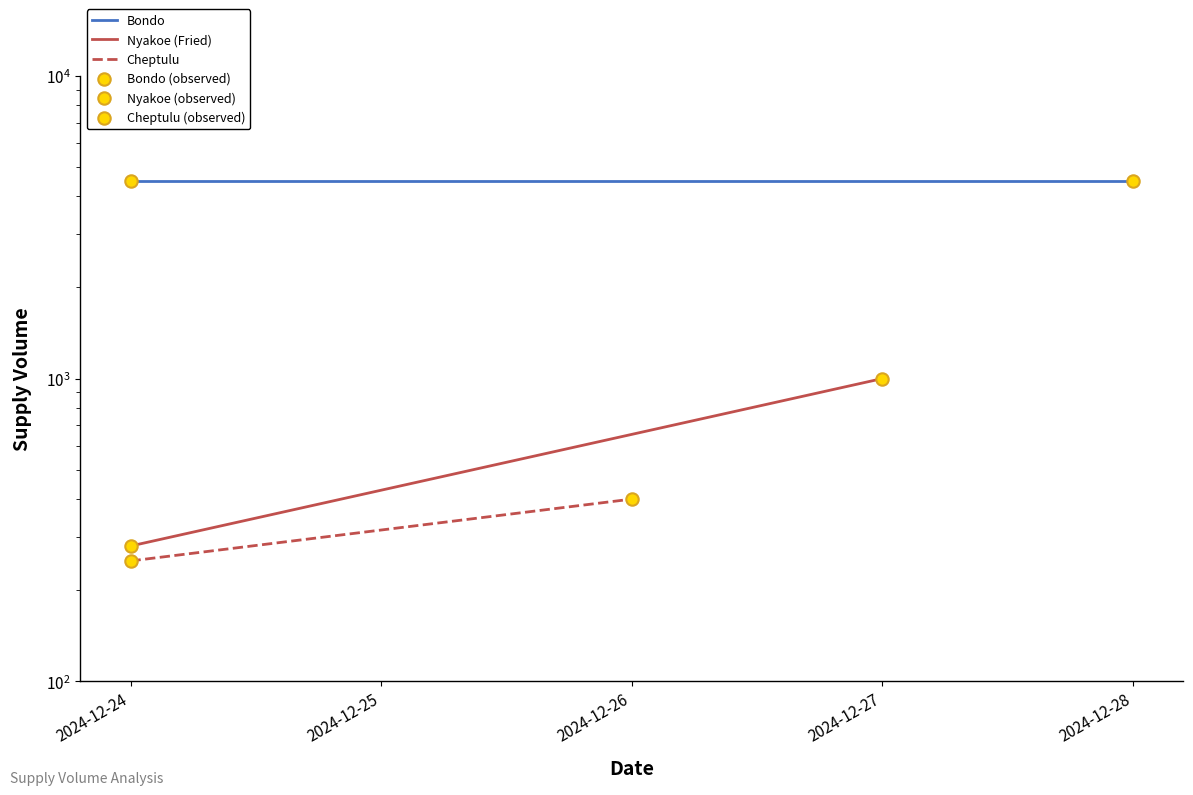

Which series reaches the minimum Y coordinate?

Cheptulu